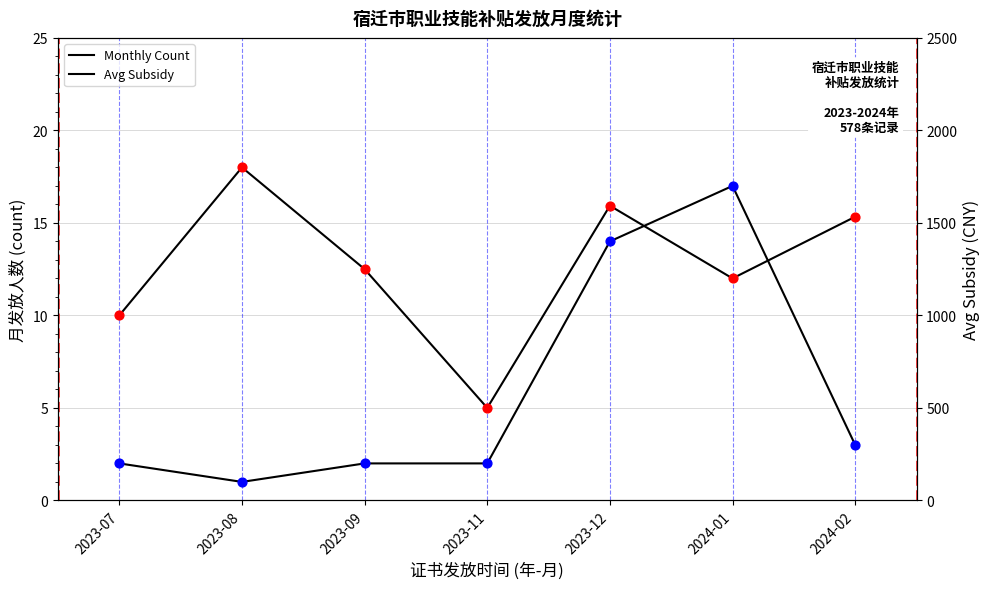

Is the value of Monthly Count at 2023-11 greater than the value of Avg Subsidy at 2023-08?

No